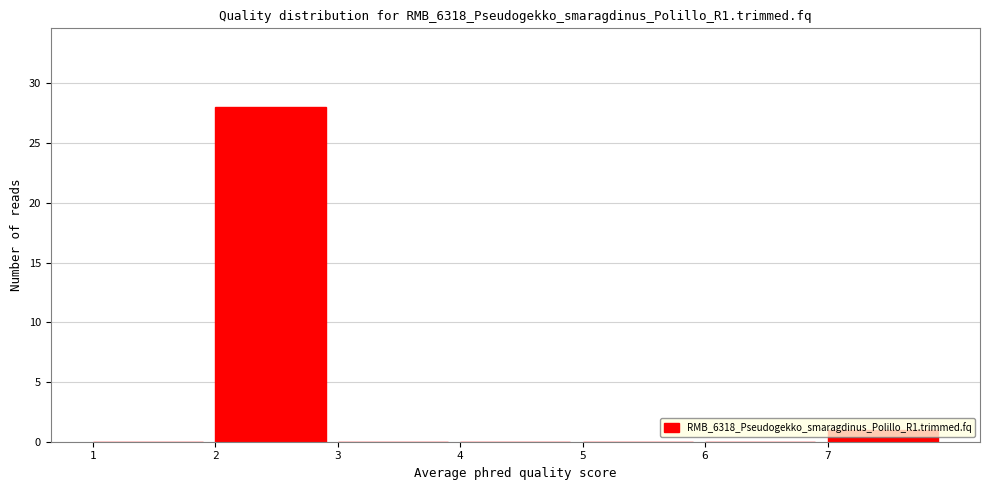

How tall is the bar that spans 2 to 3 on the x-axis? The values are not printed on the chart, so give them approximately, as read against the axis.

28